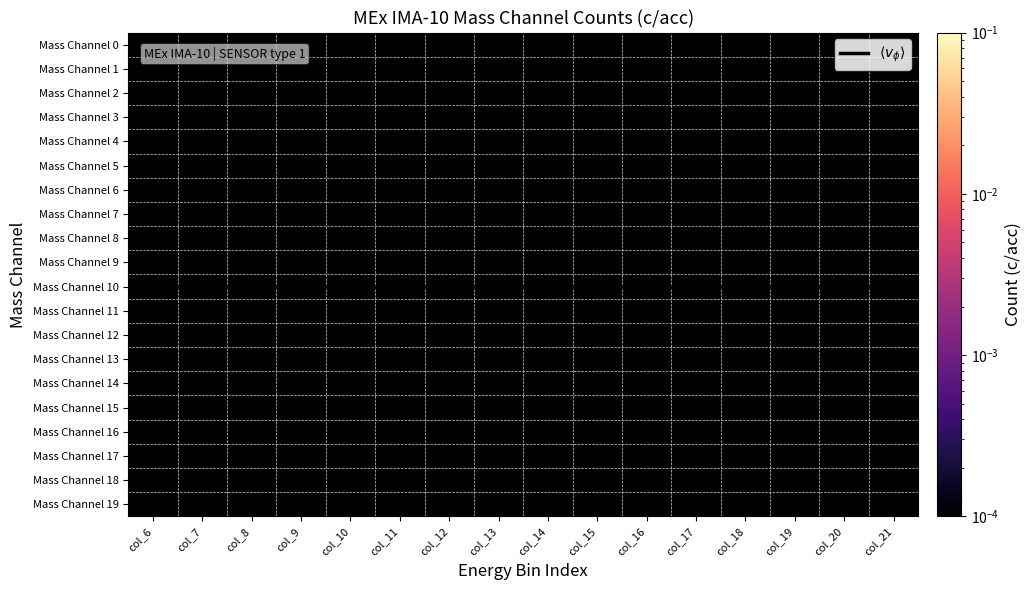

Is it true that Mass Channel 19 equals 0.0 at col_14?

False